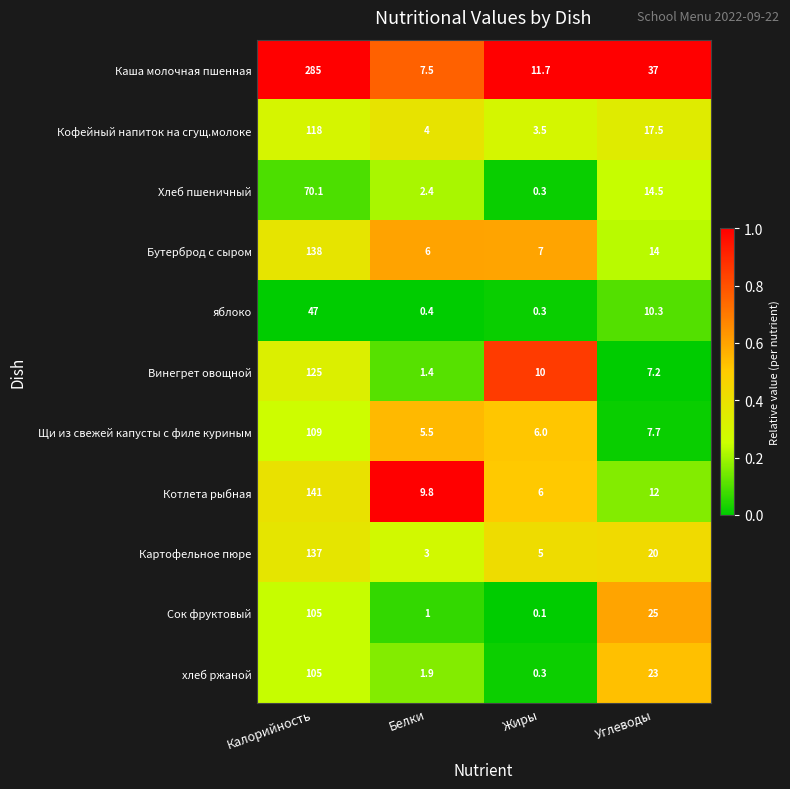

The value of Бутерброд с сыром at Калорийность is 138.0. True or false?

True